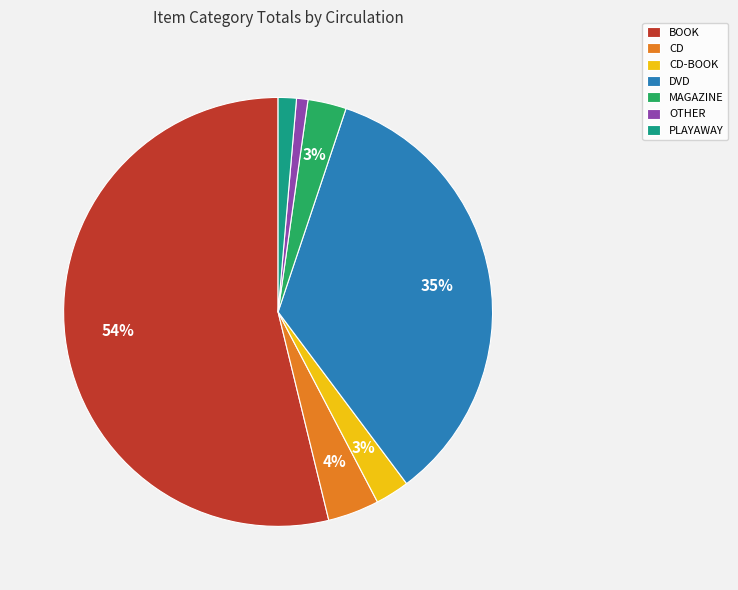

To the nearest percent, what is the combined percentage of OTHER and CD?

5%